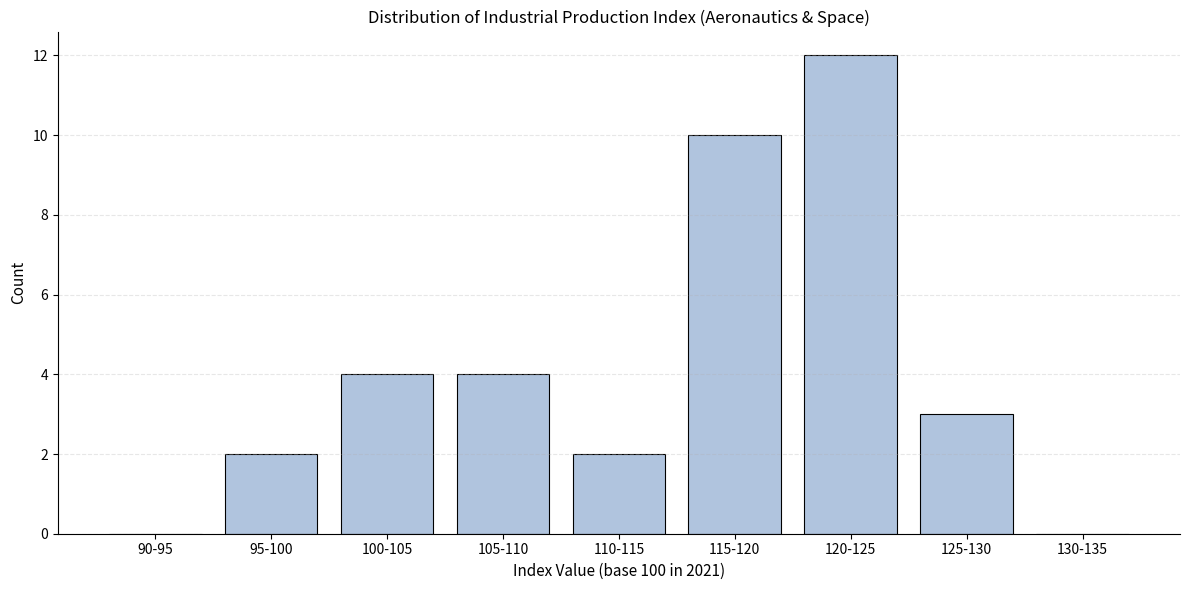

Reading left to right, what are all the values shown in this chart?

90-95=0	95-100=2	100-105=4	105-110=4	110-115=2	115-120=10	120-125=12	125-130=3	130-135=0